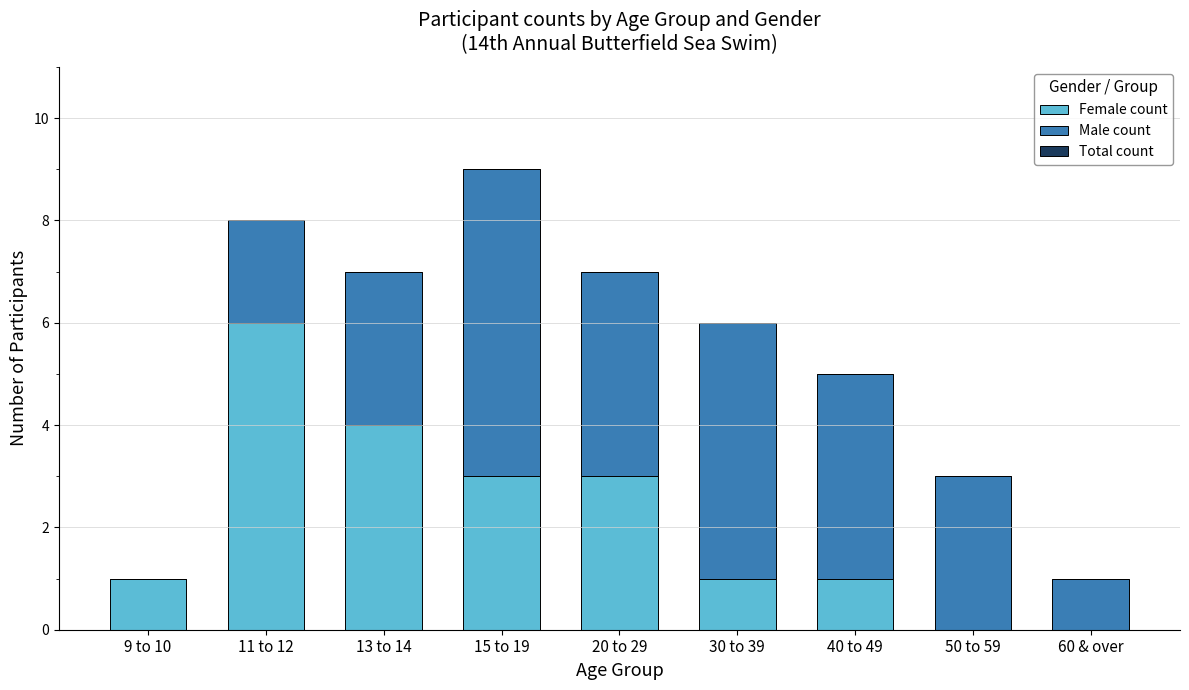

True or false: Female count has a value of 6 at 11 to 12.

True